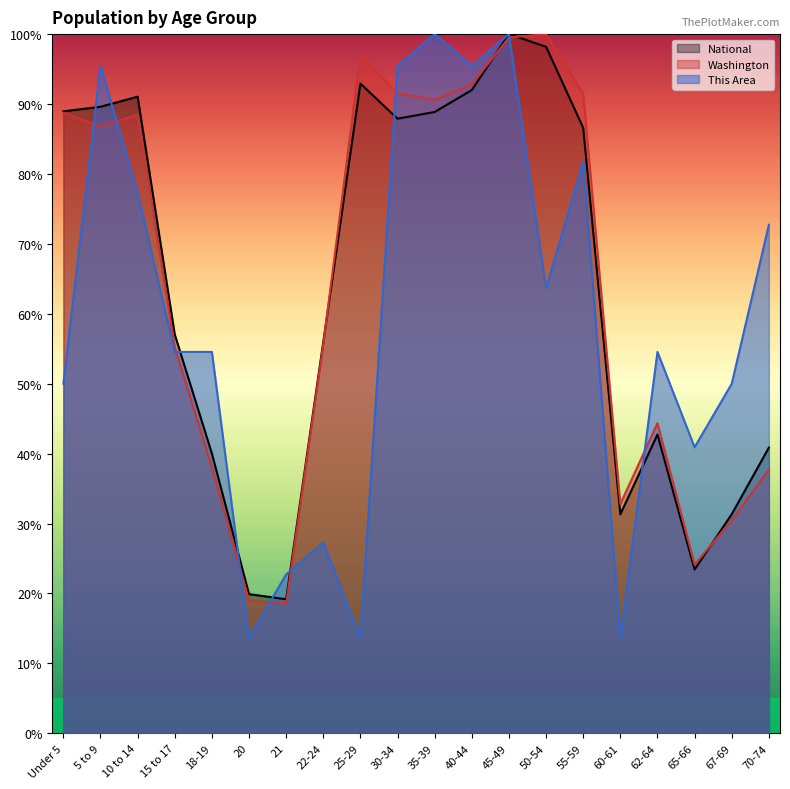

What are all the series names shown in the legend?

National, Washington, This Area